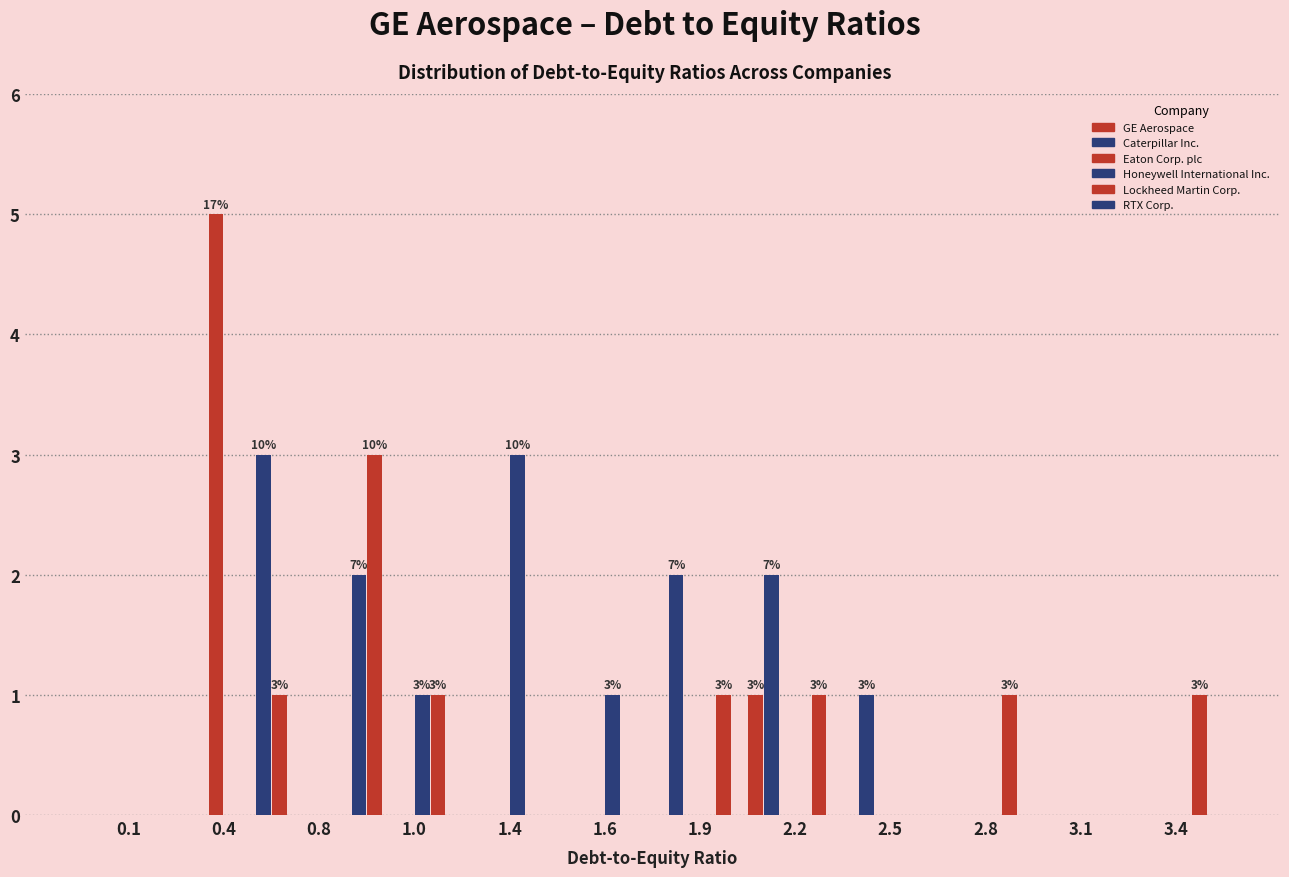

Are the bars horizontal?

No